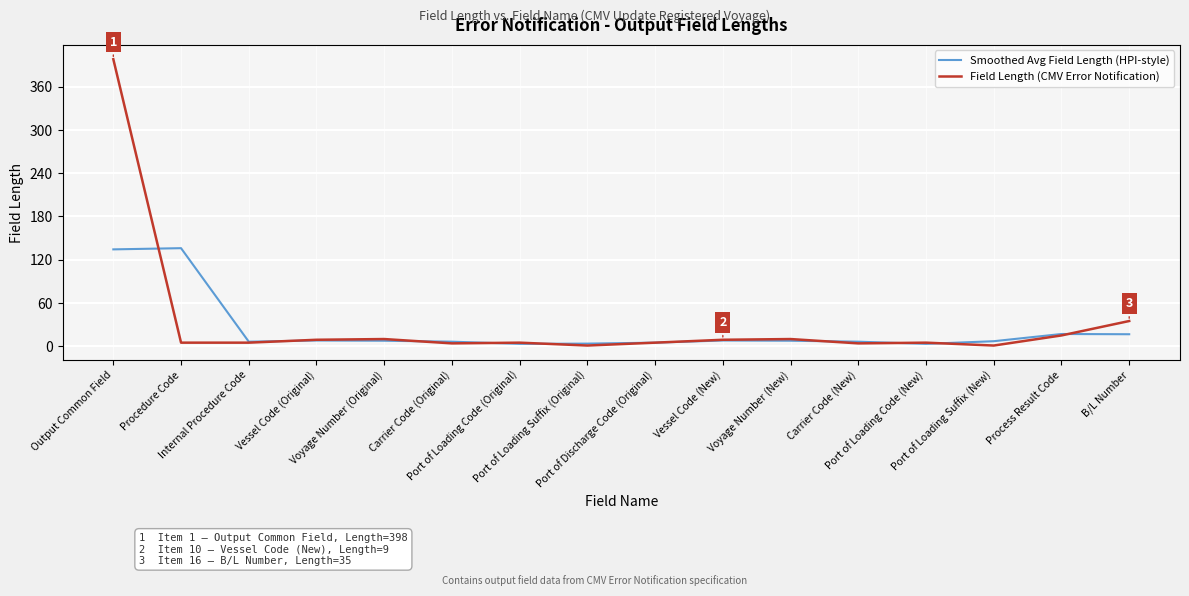

What is the smallest value displayed?

1.0